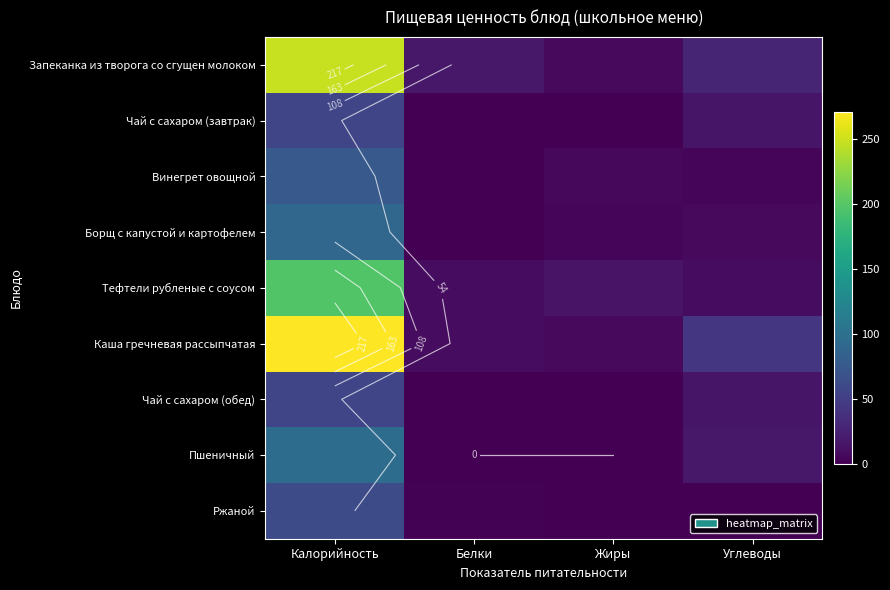

Is the value of Чай с сахаром (обед) at Белки greater than the value of Пшеничный at Белки?

Yes